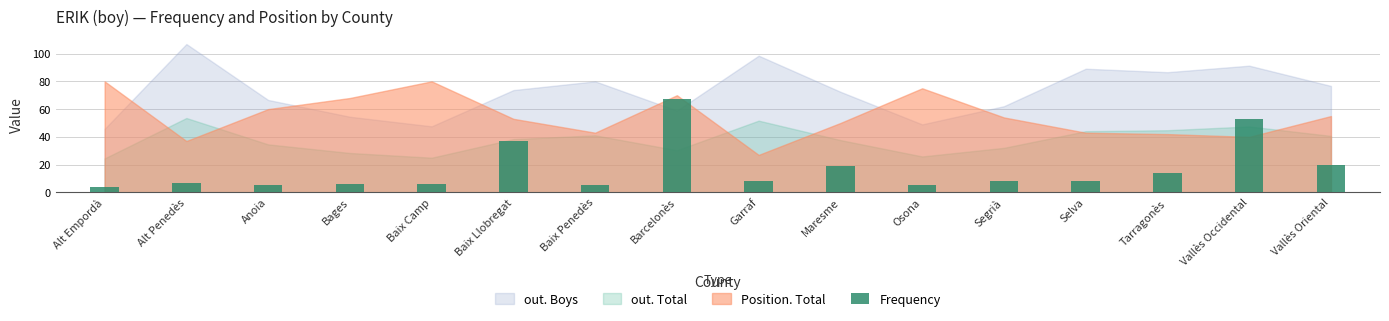

What is the minimum value shown in the chart?

4